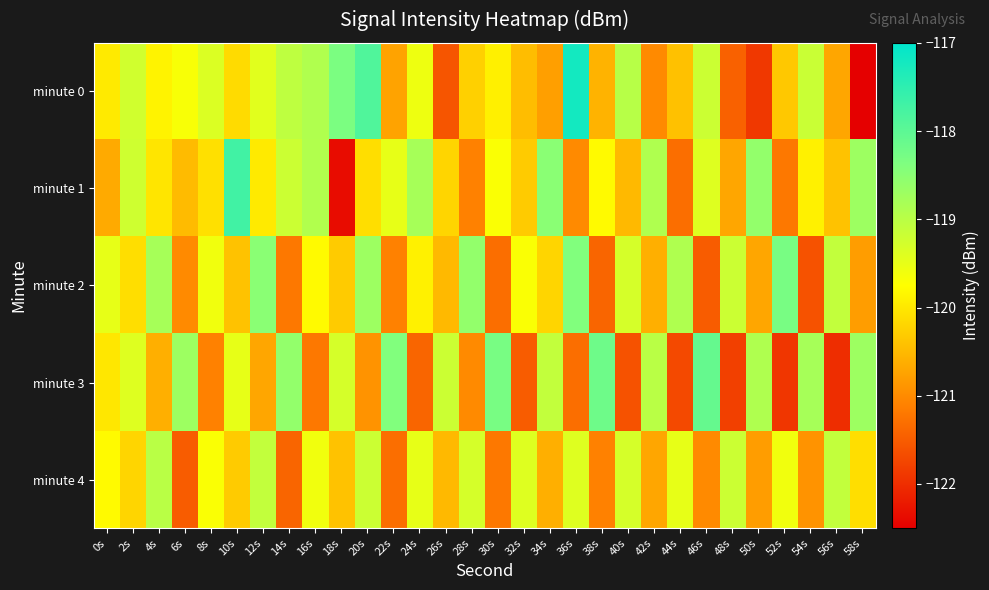

What is the total value across all series at 44s?

-601.8